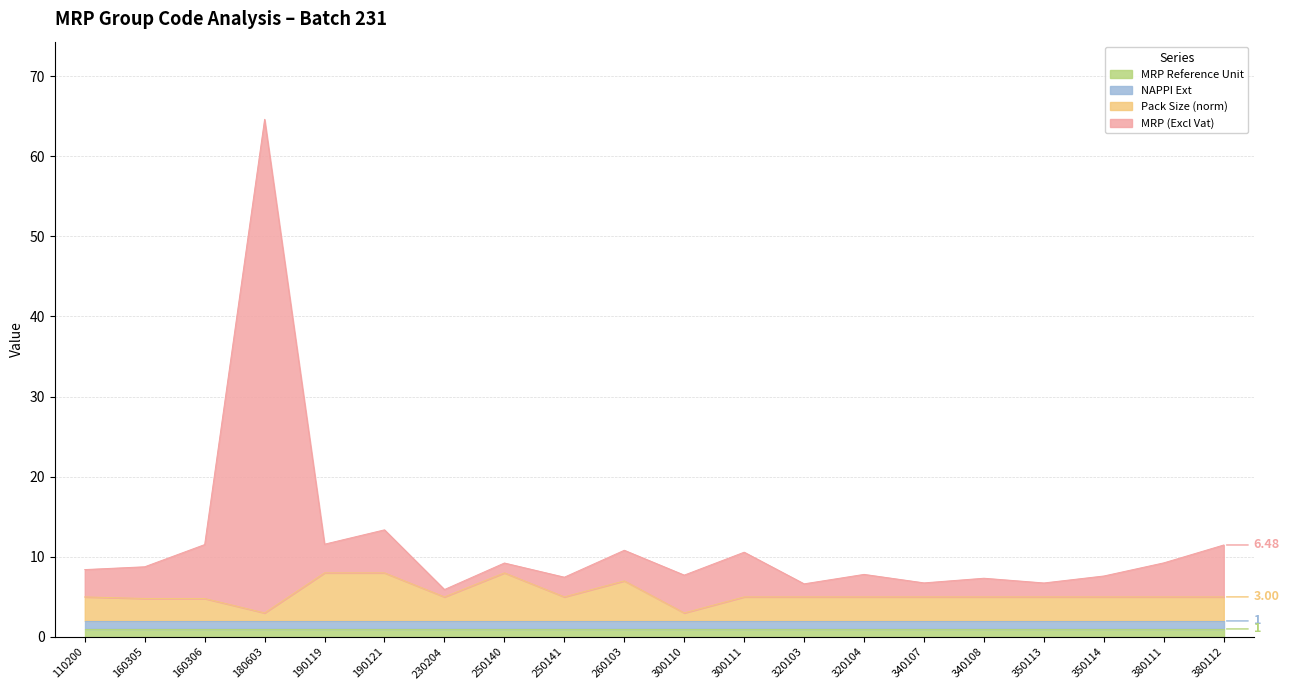

Does the chart have visible grid lines?

Yes